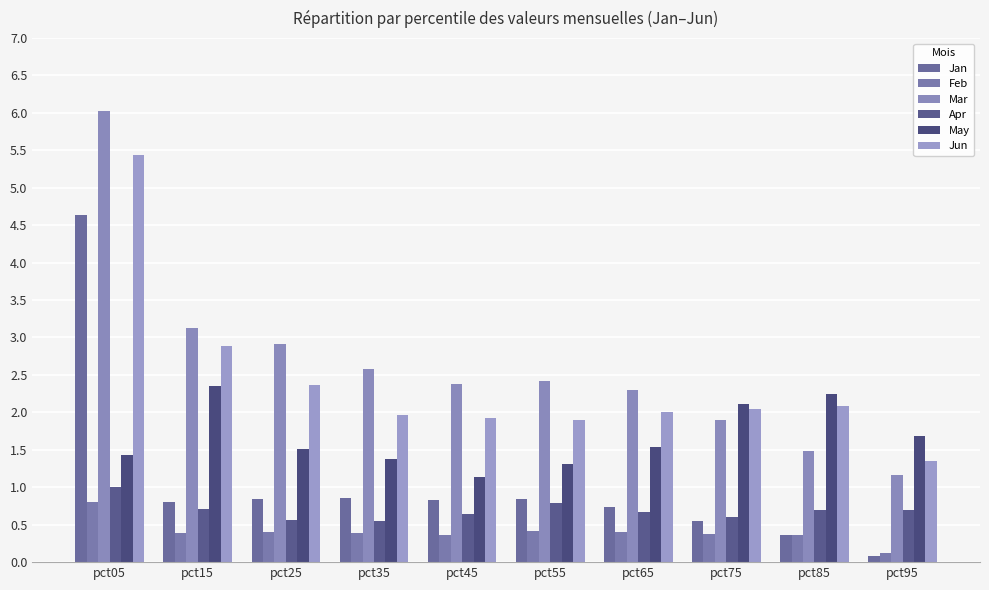

List the series in order of their peak value, lowest first.

Feb, Apr, May, Jan, Jun, Mar